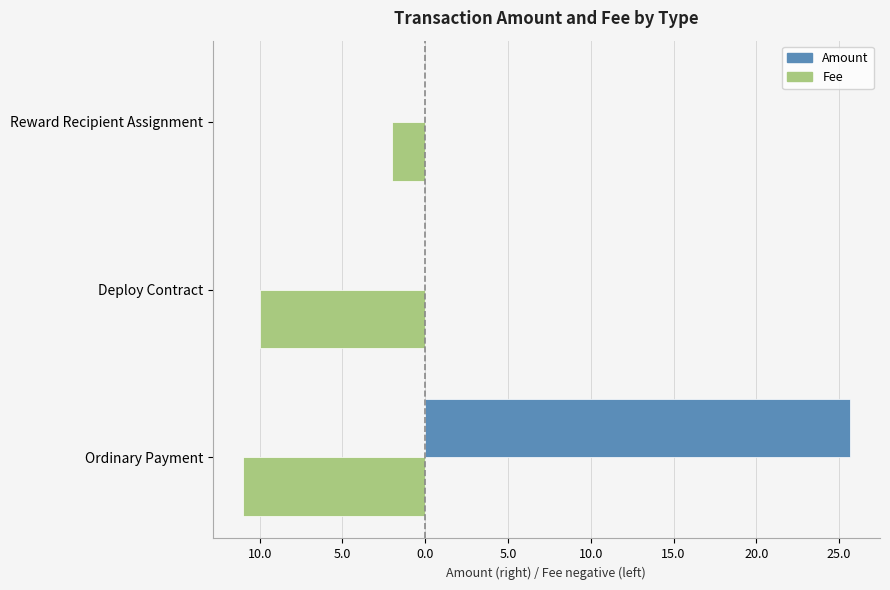

Does the chart contain any negative values?

Yes